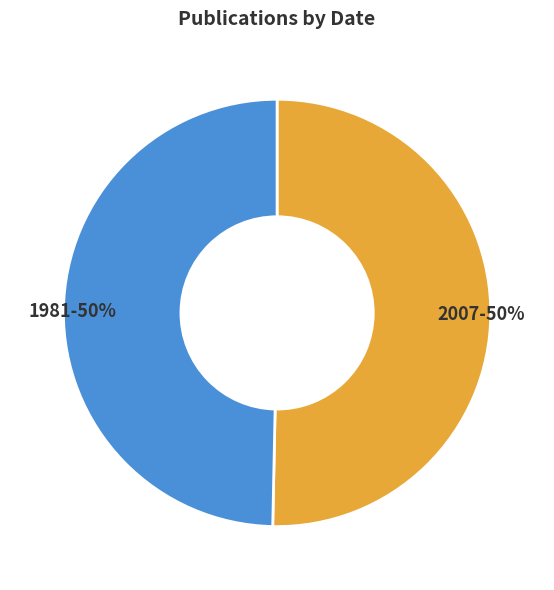

To the nearest percent, what is the average slice percentage?

50%